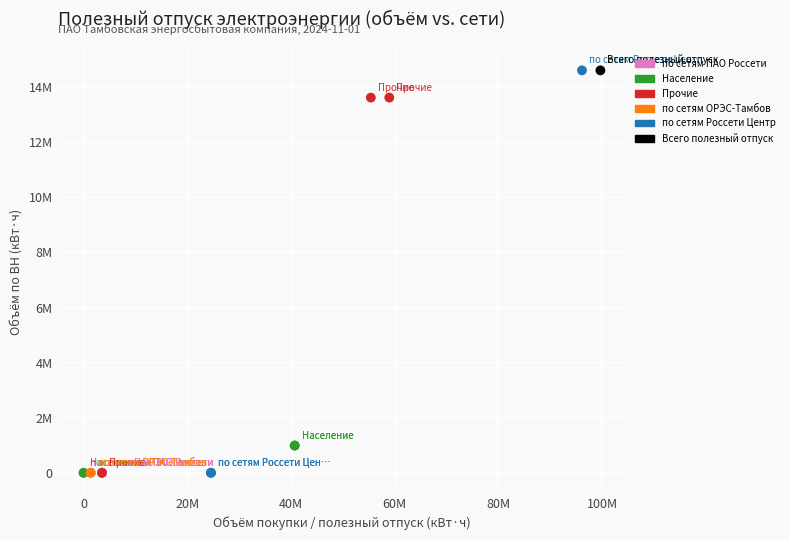

What are all the series names shown in the legend?

по сетям ПАО Россети, Население, Прочие, по сетям ОРЭС-Тамбов, по сетям Россети Центр, Всего полезный отпуск